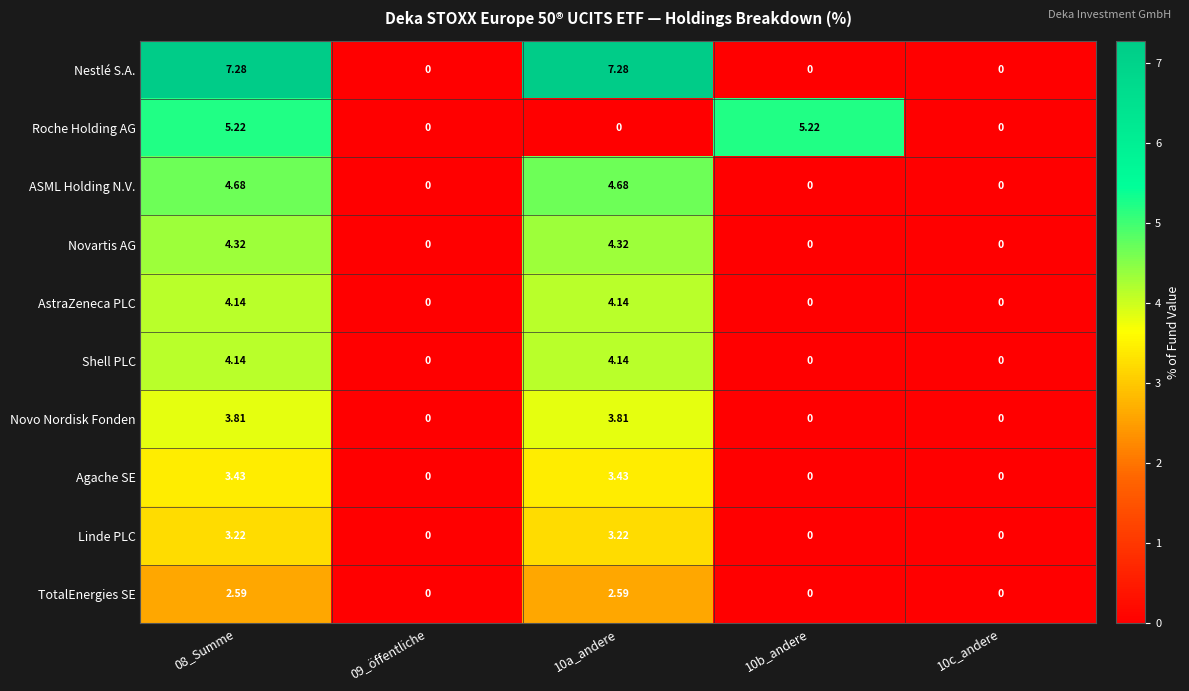

How many categories are shown in the chart?

5